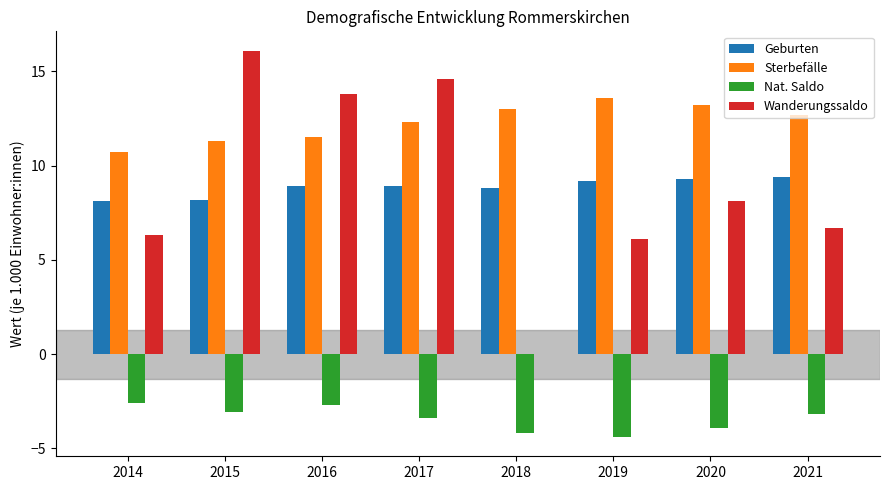

Which category has the highest value in the Sterbefälle series?

2019